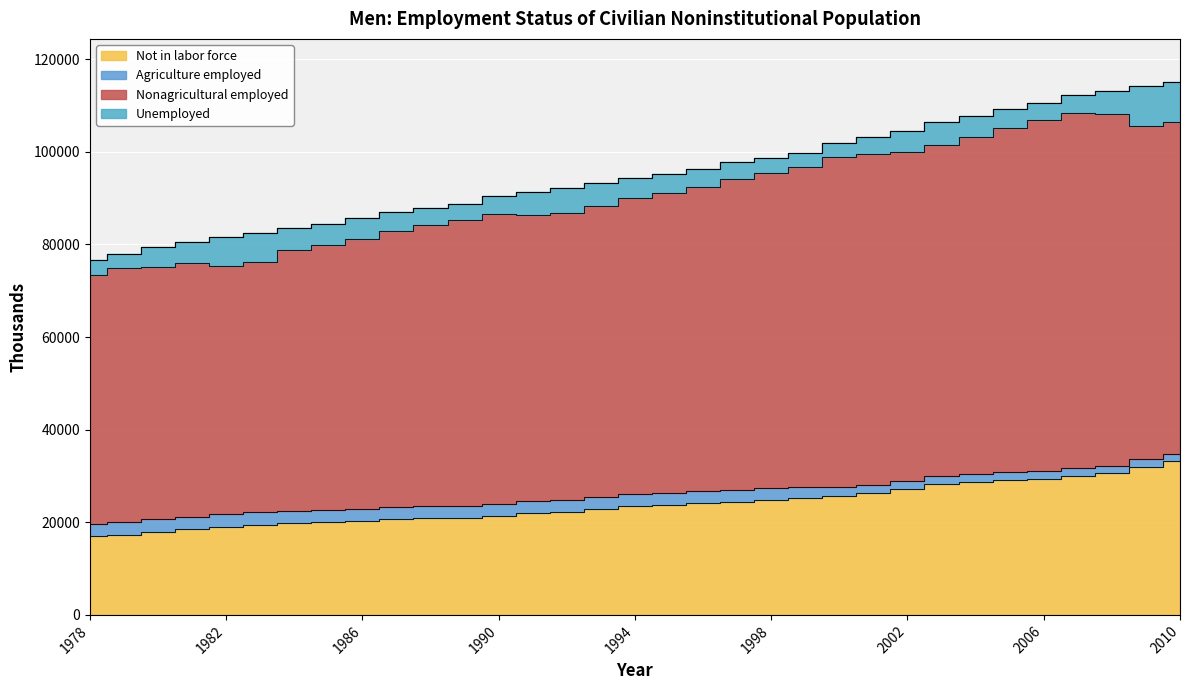

In Not in labor force, how many points are higher than both neighbors (excluding endpoints)?

1